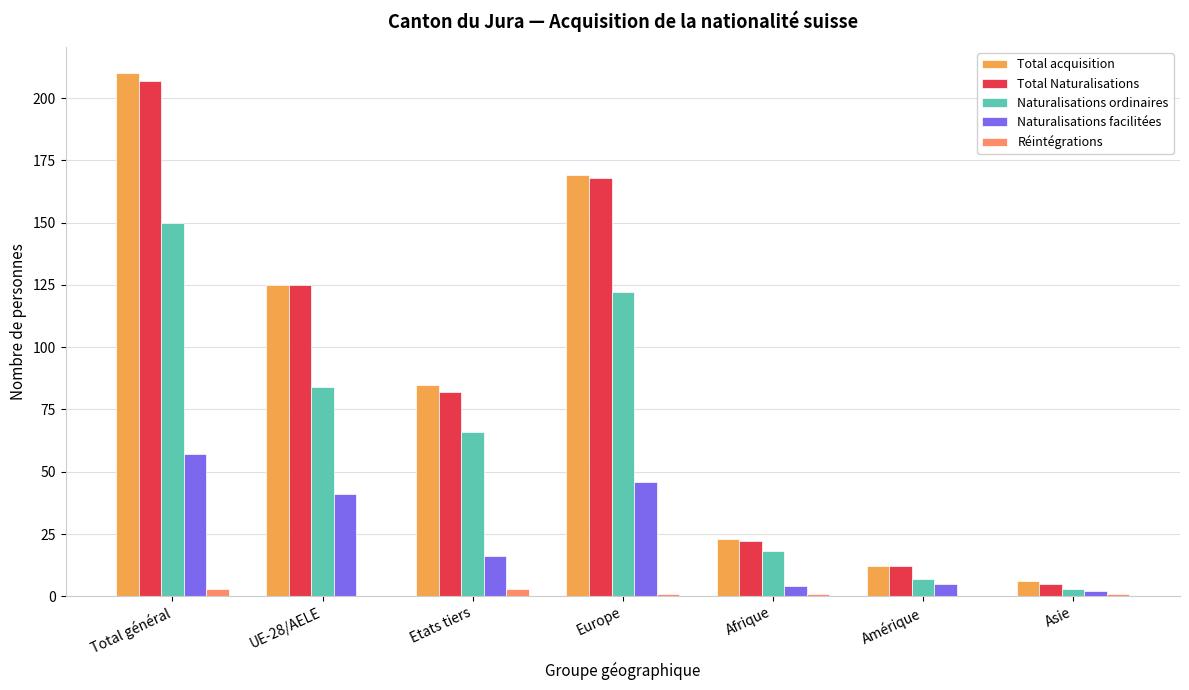

Where is Total acquisition nearest to the value 108?

UE-28/AELE